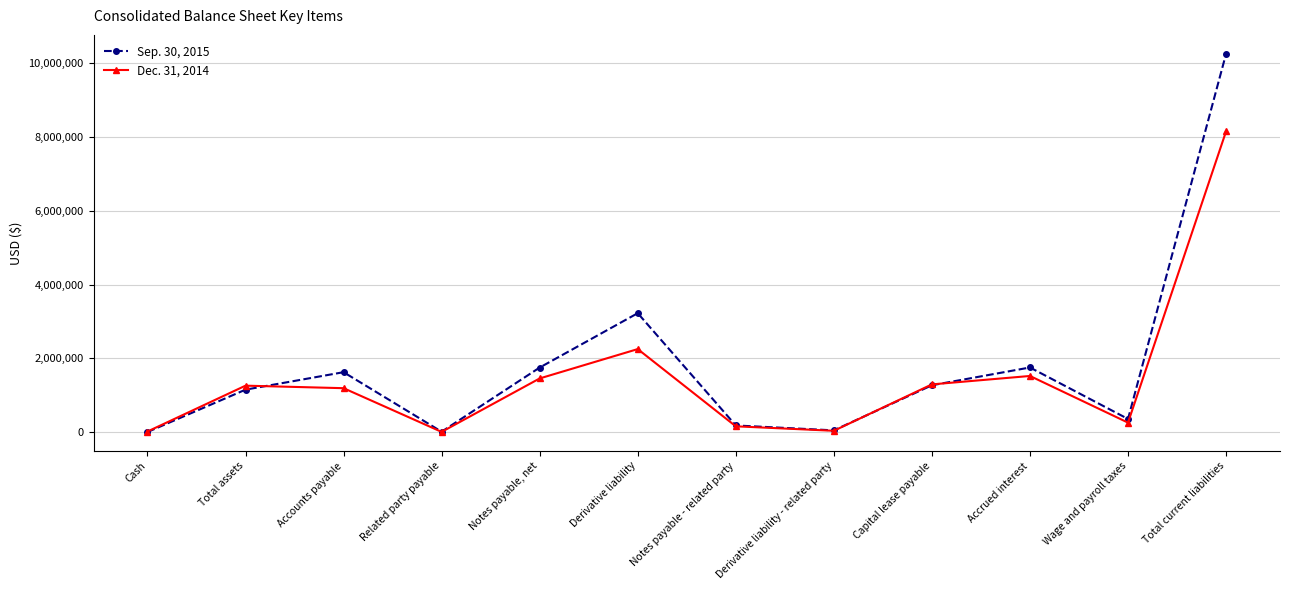

What position from the left is Notes payable, net?

5